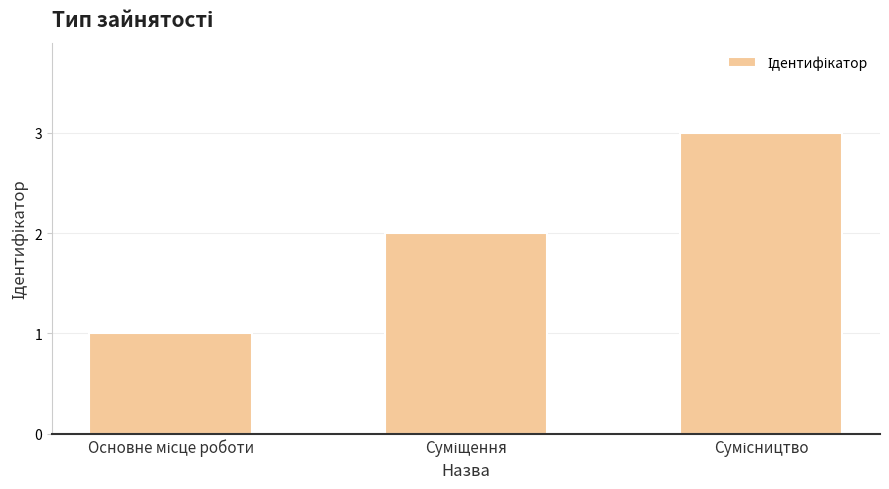

What is the maximum value shown in the chart?

3